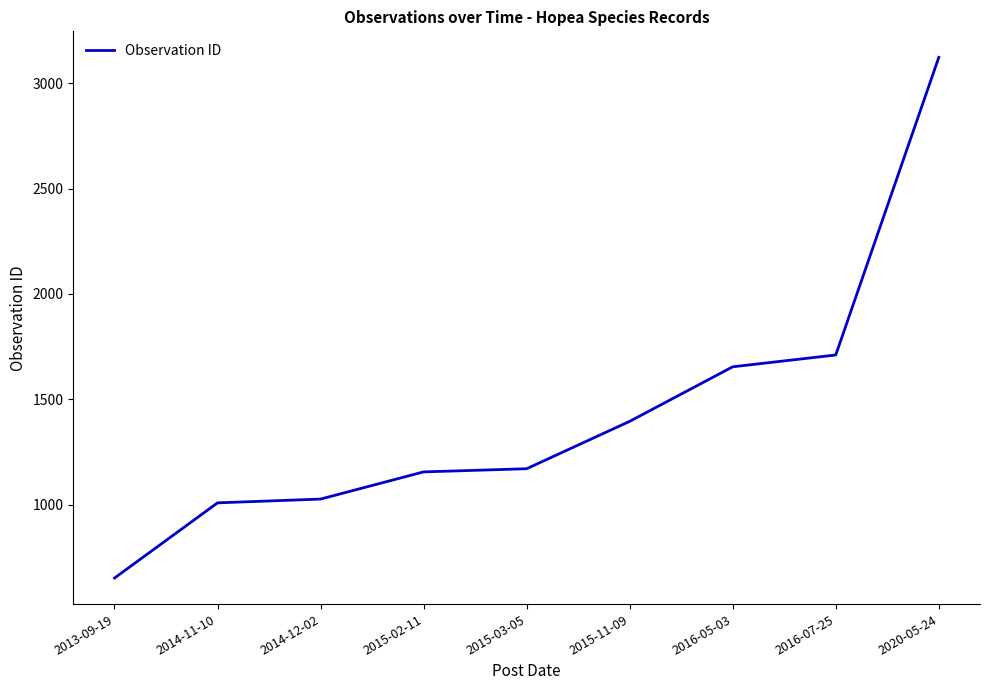

Reading left to right, list all the values displayed in this chart.

651	1008	1026	1155	1170	1395	1654	1710	3123